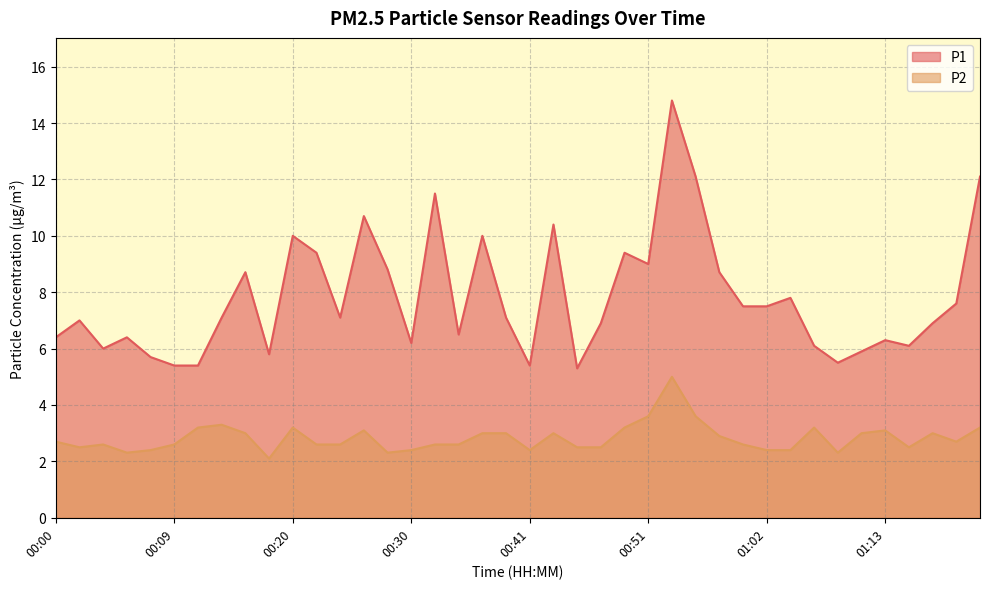

What is the maximum value for P2?

5.0